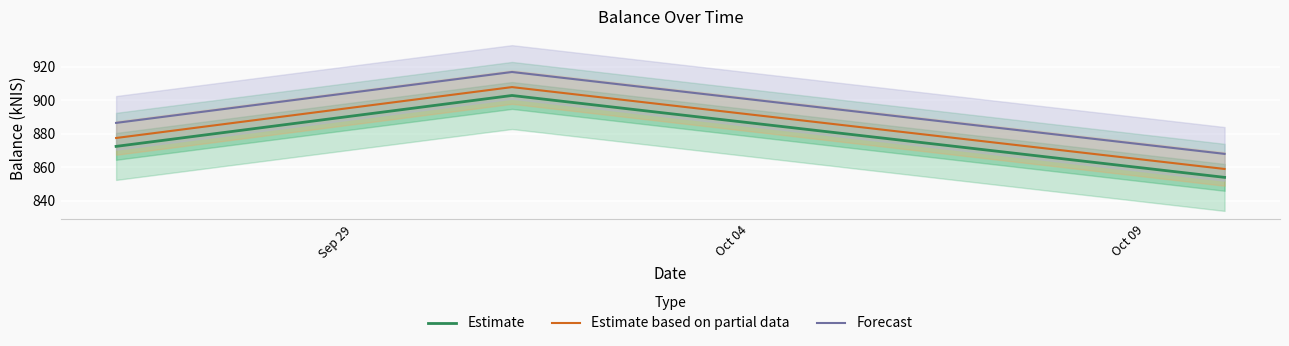

What is the maximum value for Estimate based on partial data?

907.7